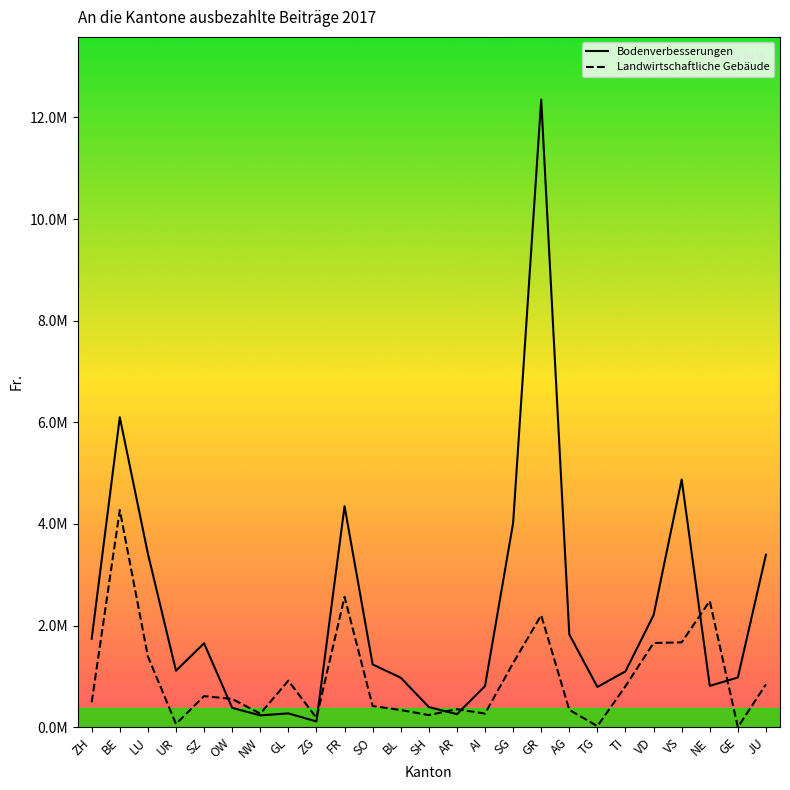

True or false: Landwirtschaftliche Gebäude and Bodenverbesserungen cross at least once.

True